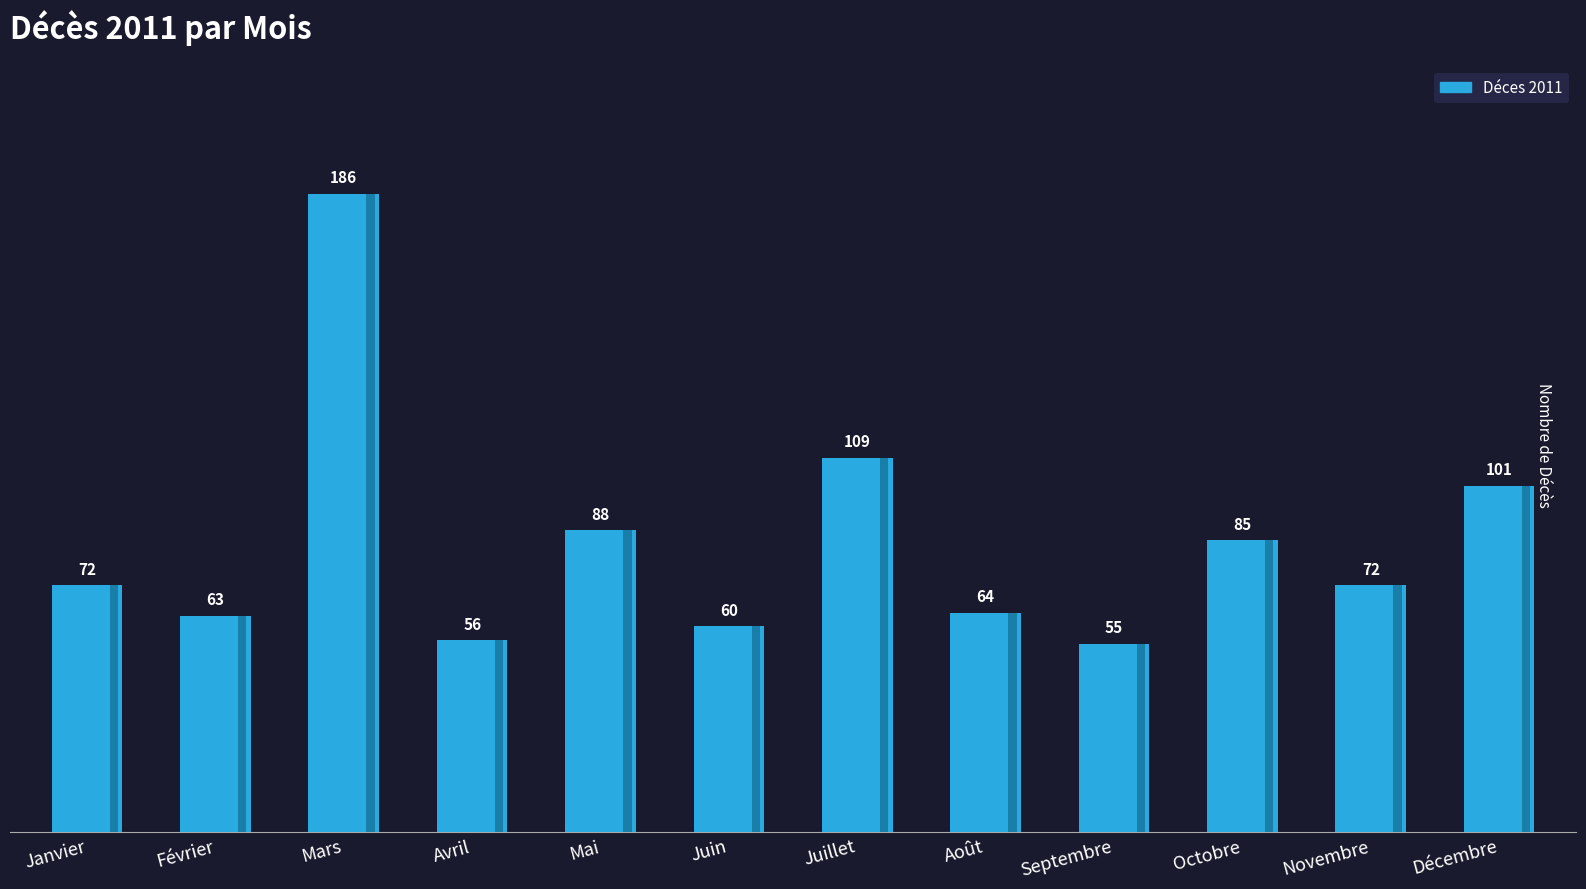

Are the bars horizontal?

No